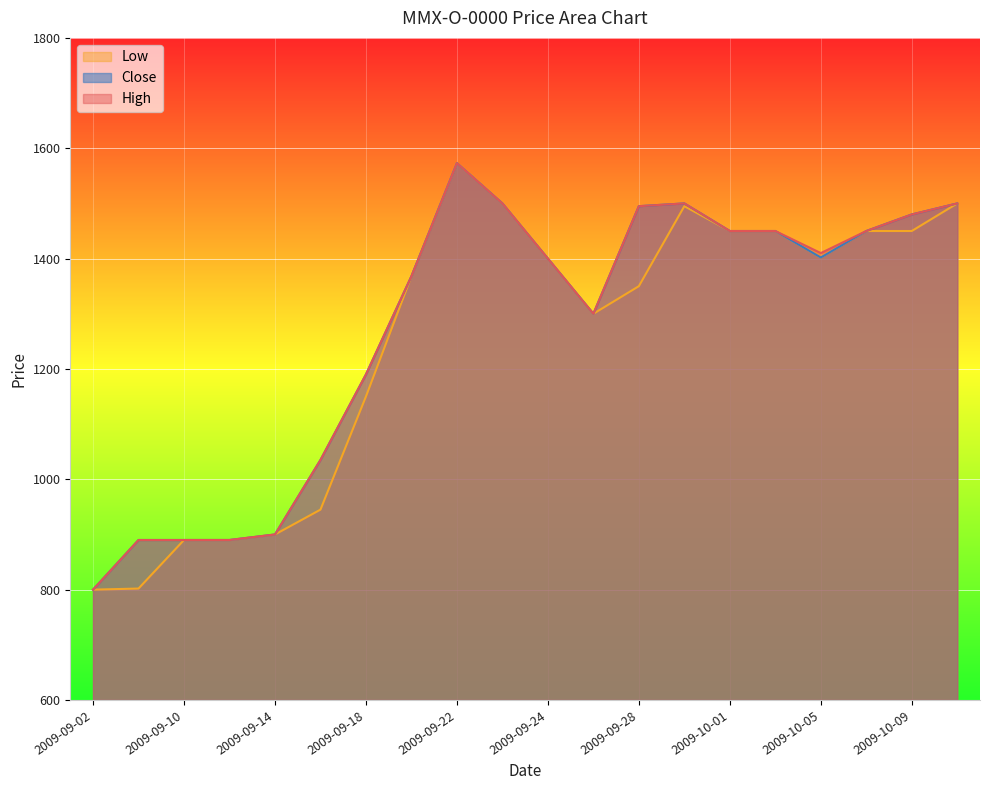

List the series in order of their peak value, lowest first.

High, Close, Low